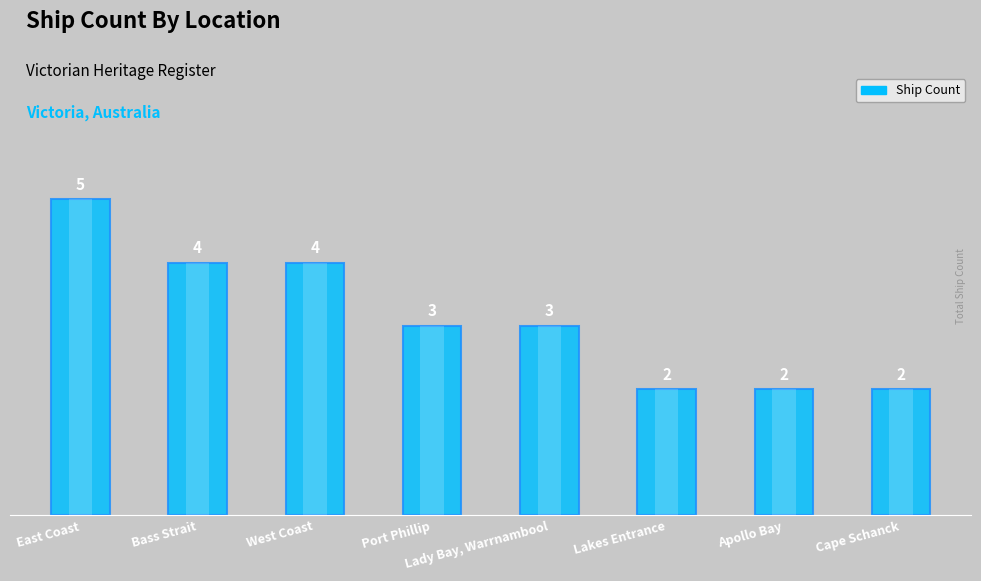

What is the smallest value displayed?

2